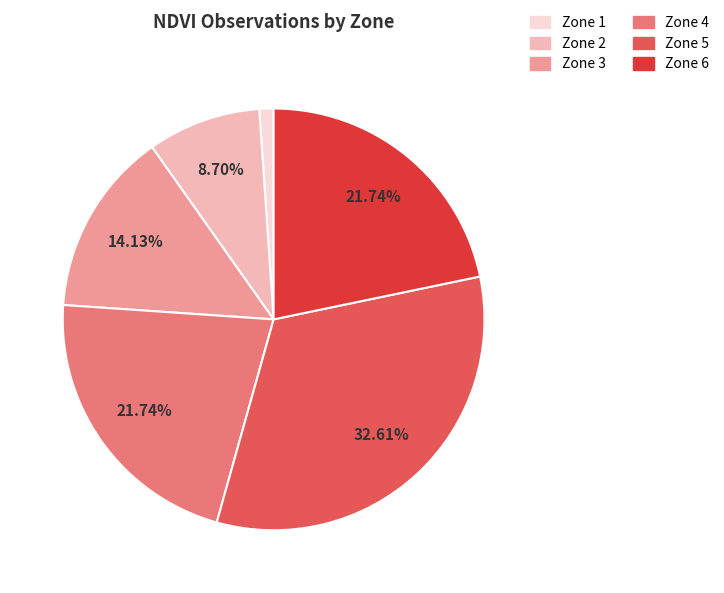

What is the total percentage of Zone 2 and Zone 5?

41.3%